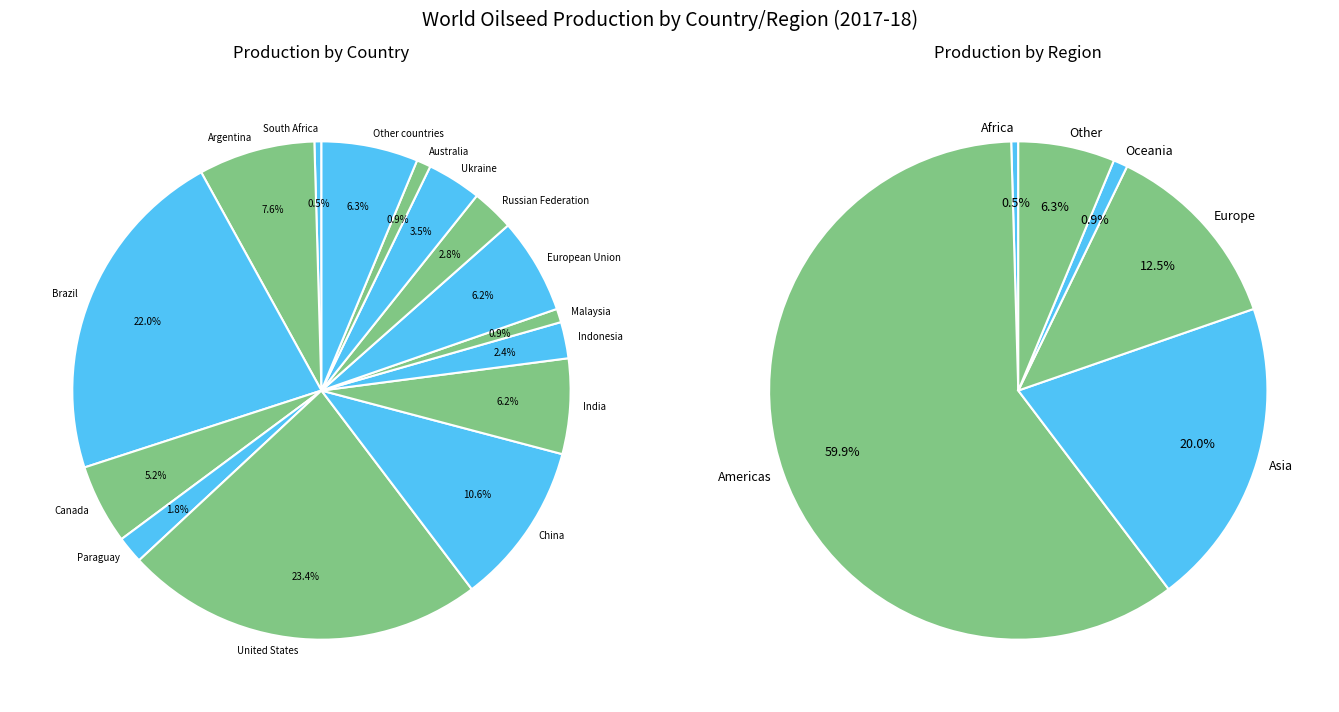

What is the change in value from Paraguay to China?

+49587.0